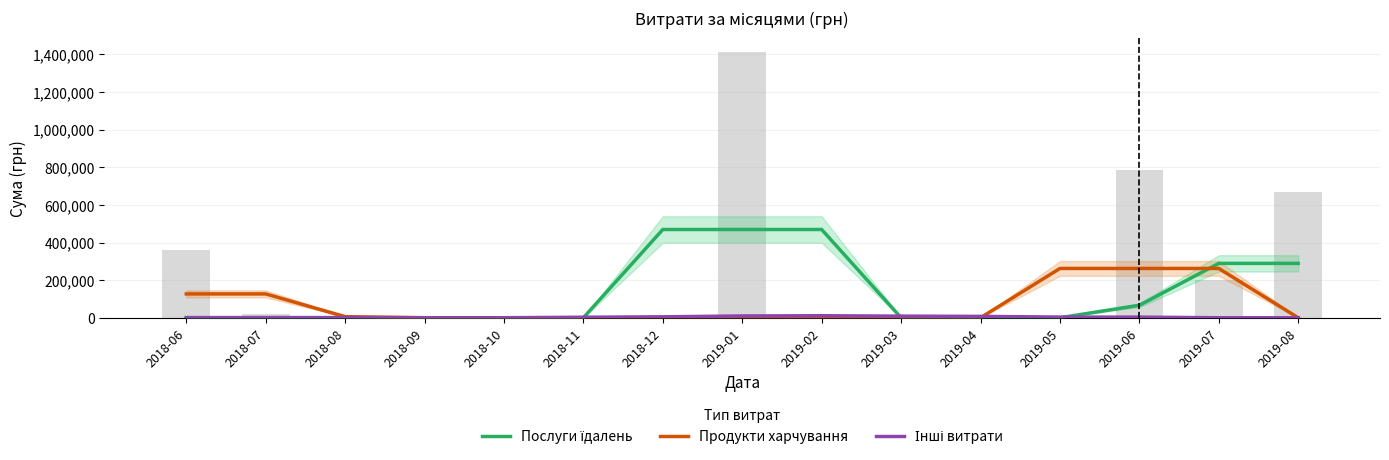

What is the maximum value for Послуги їдалень?

469318.5